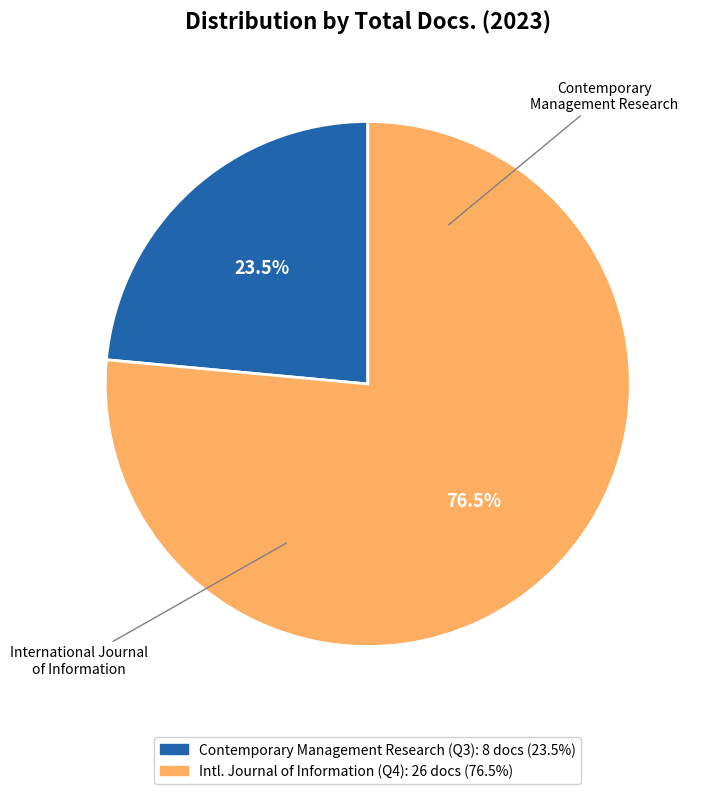

How many segments does this pie chart have?

2